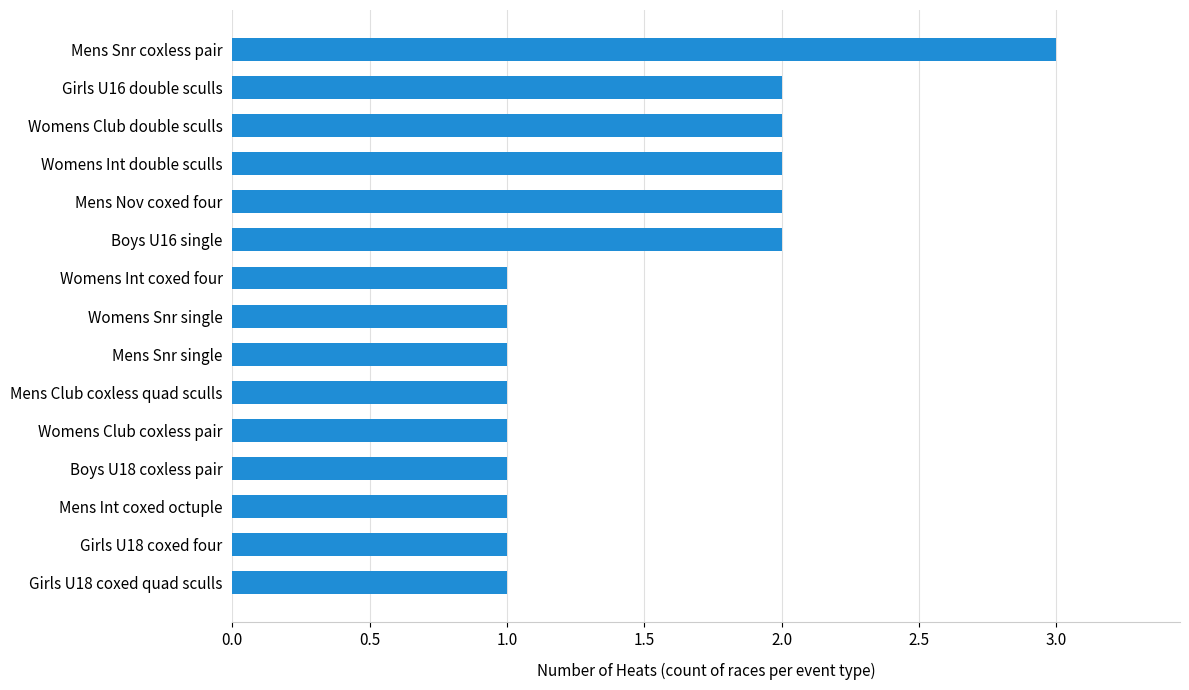

Are the bars horizontal?

Yes